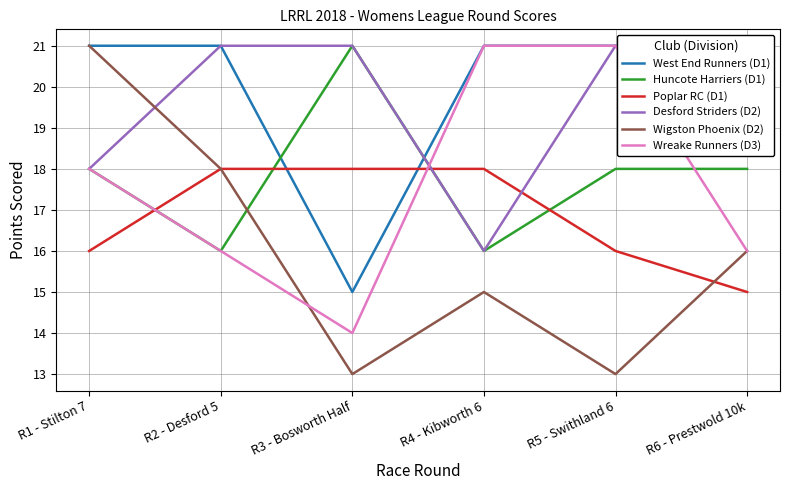

What are all the series names shown in the legend?

West End Runners (D1), Huncote Harriers (D1), Poplar RC (D1), Desford Striders (D2), Wigston Phoenix (D2), Wreake Runners (D3)